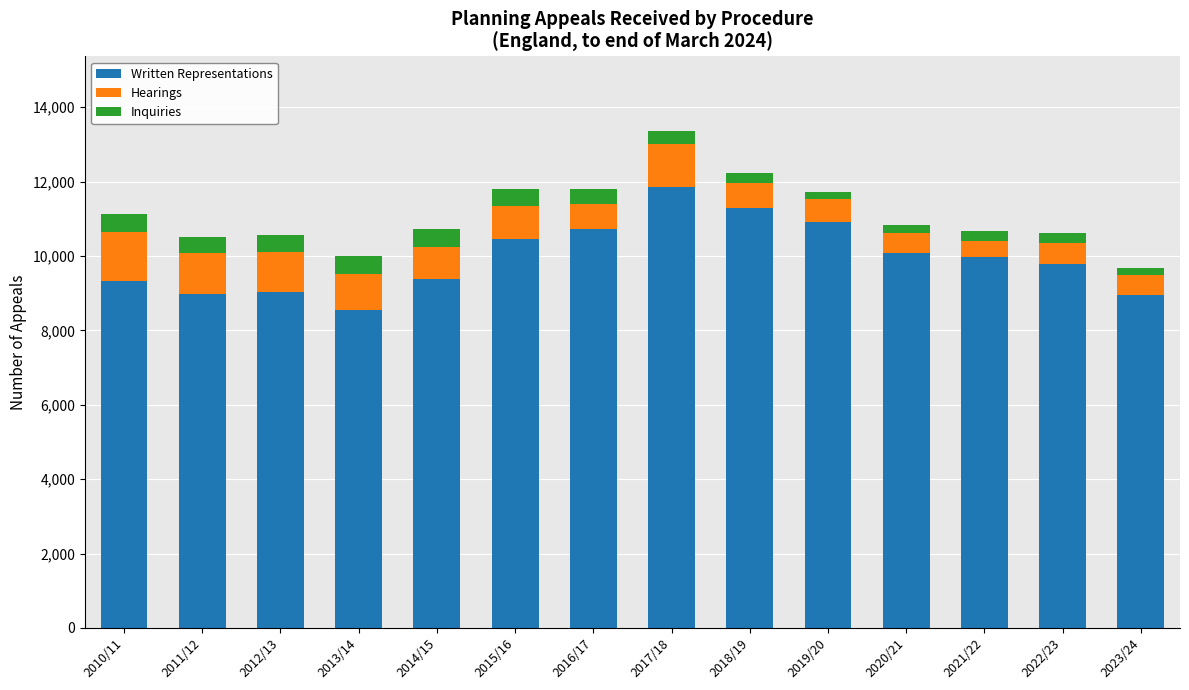

What is the minimum value for Written Representations?

8543